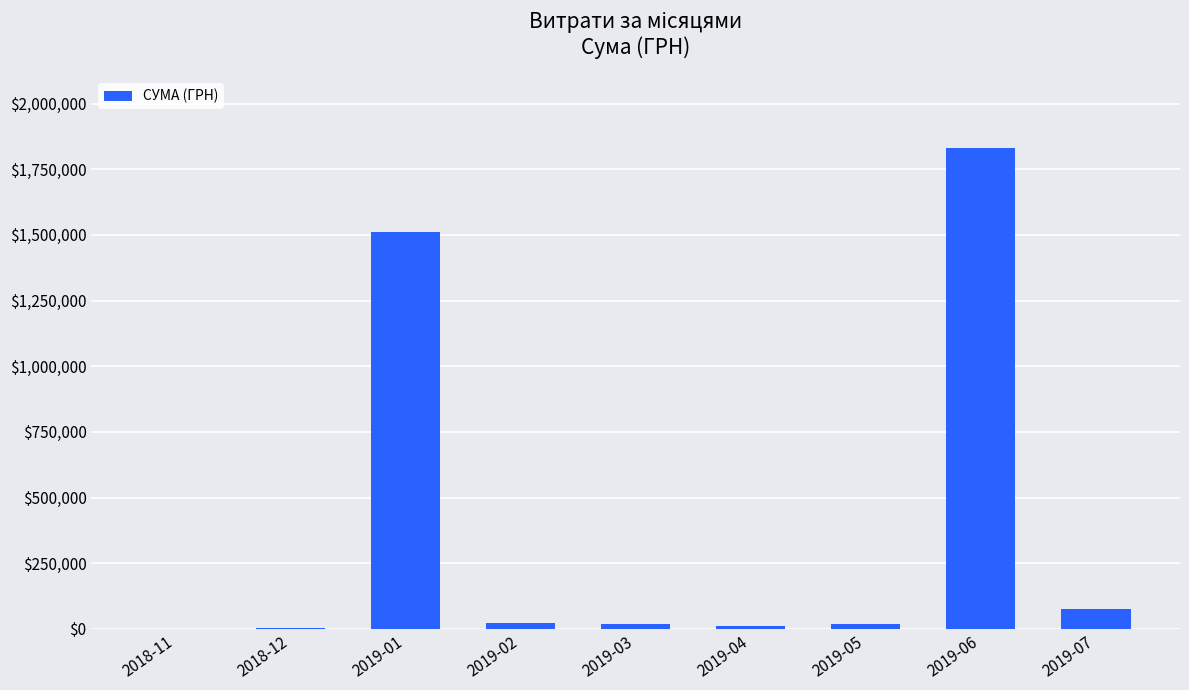

What is the sum of all values?

3491689.0